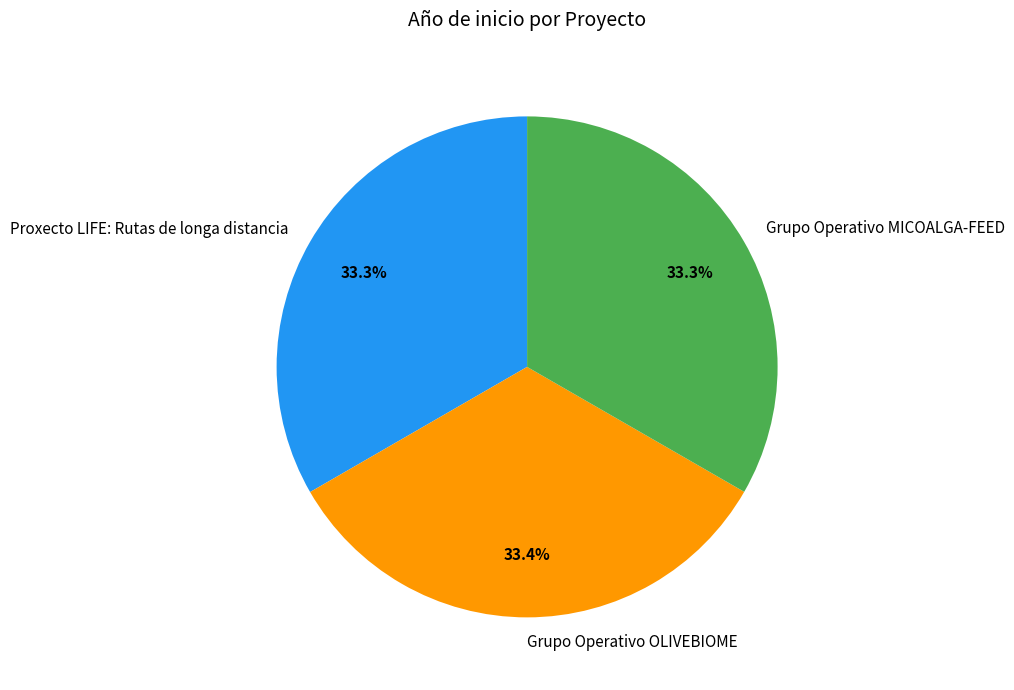

To the nearest percent, what portion does Grupo Operativo OLIVEBIOME represent?

33%